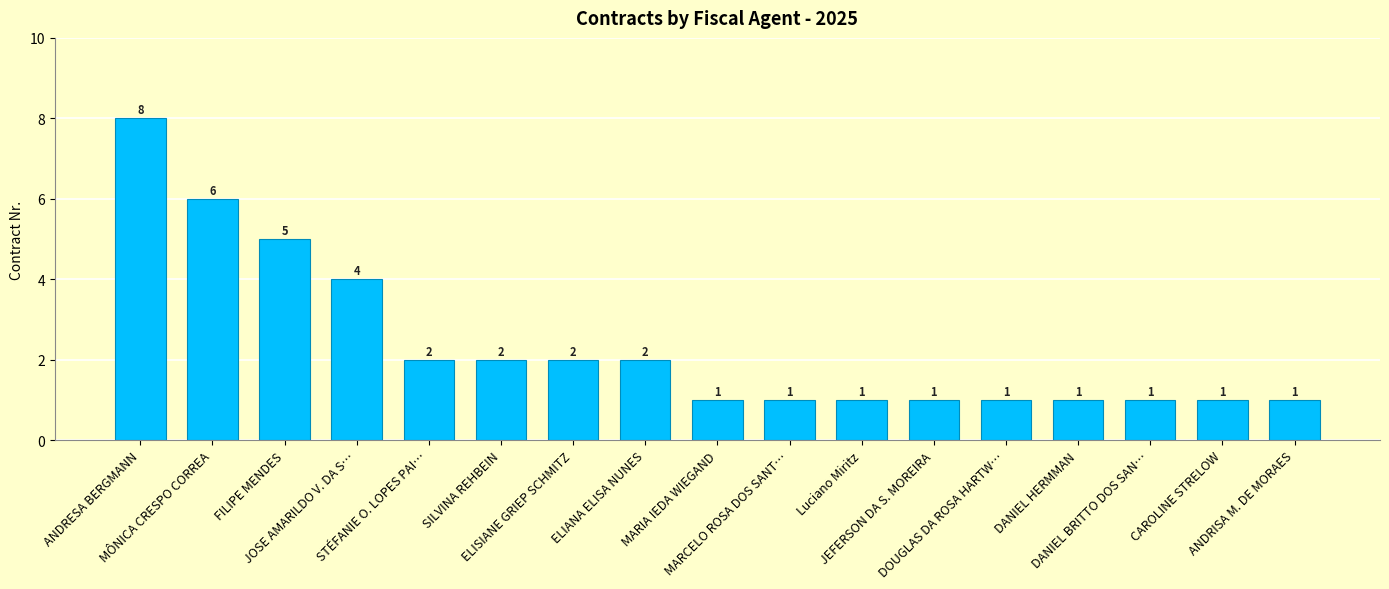

Between ELISIANE GRIEP SCHMITZ and ANDRISA M. DE MORAES, which is larger?

ELISIANE GRIEP SCHMITZ